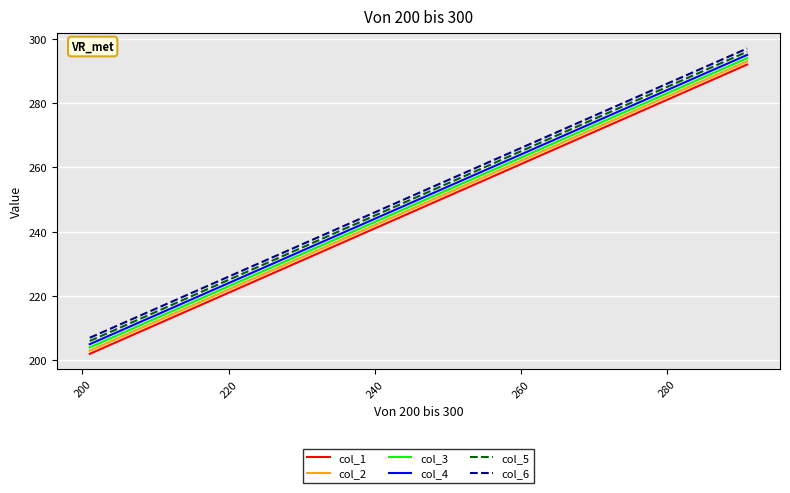

List the series in order of their overall mean, lowest first.

col_1, col_2, col_3, col_4, col_5, col_6